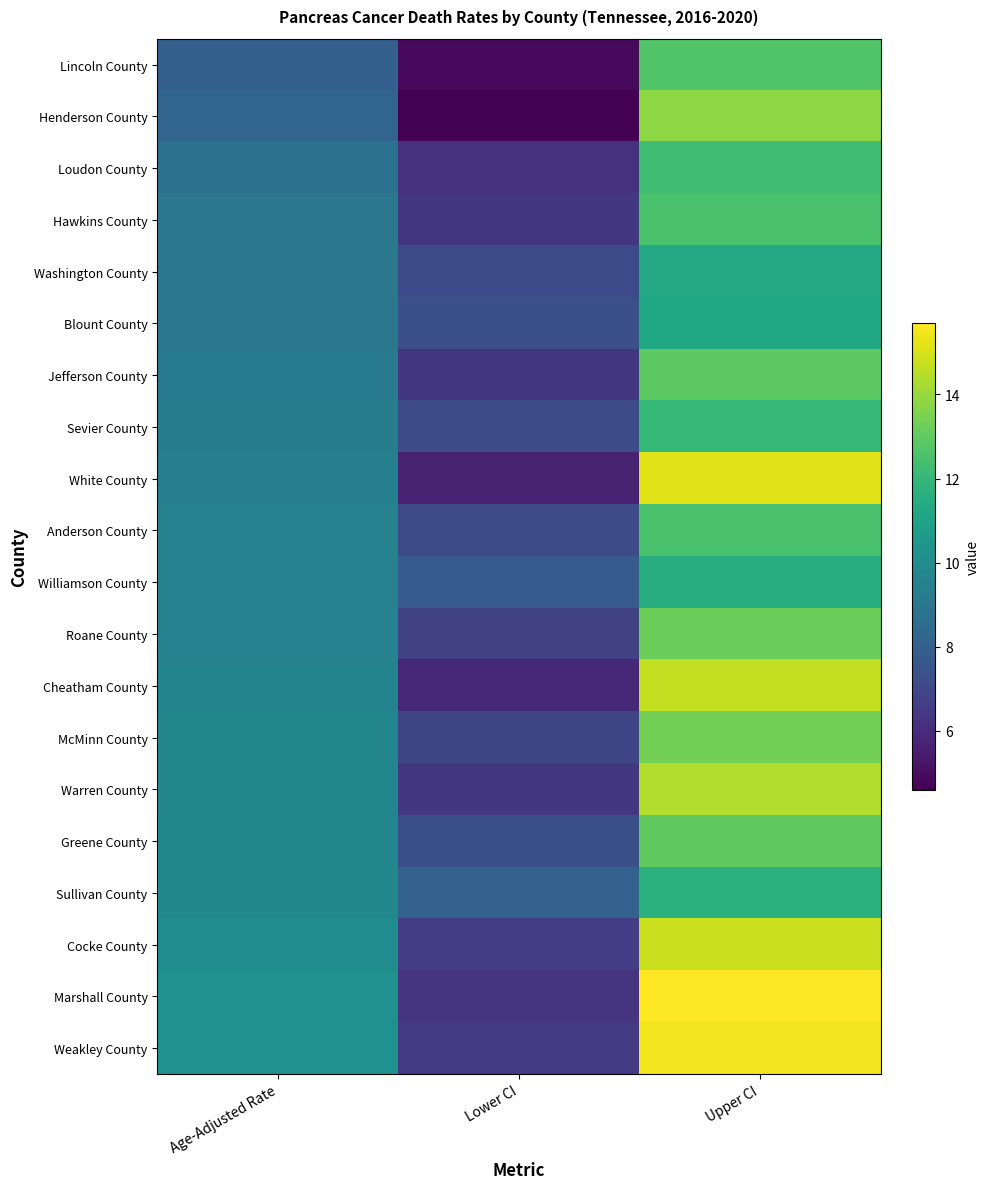

Which has a higher value, Lower CI or Upper CI?

Upper CI